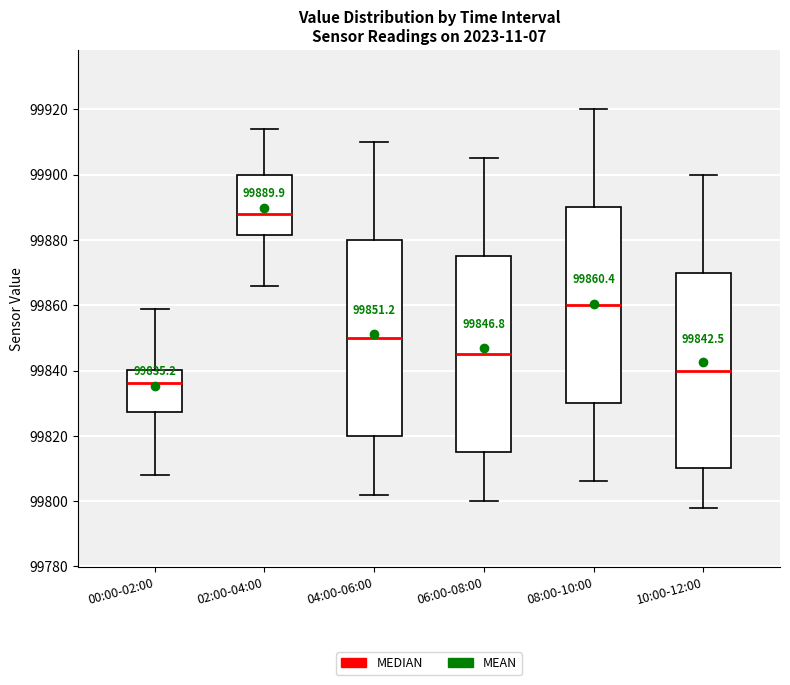

Which box's median line is the lowest?

00:00-02:00